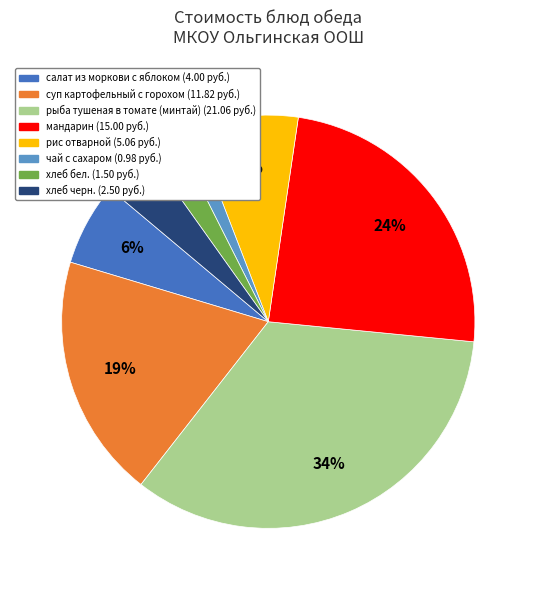

To the nearest percent, what is the difference between the largest and smallest slice percentages?

32%